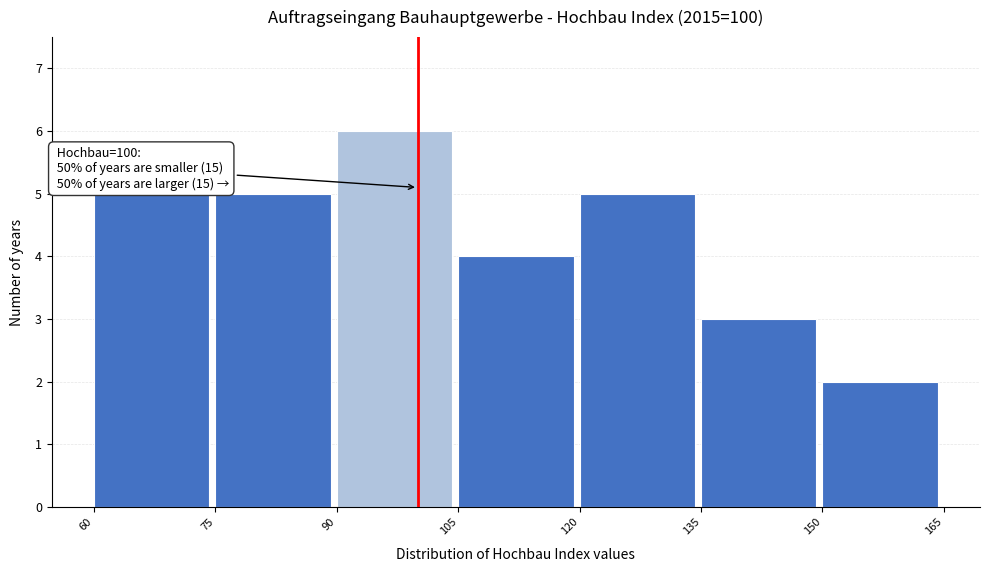

Which range on the x-axis has the tallest bar?

90 to 105